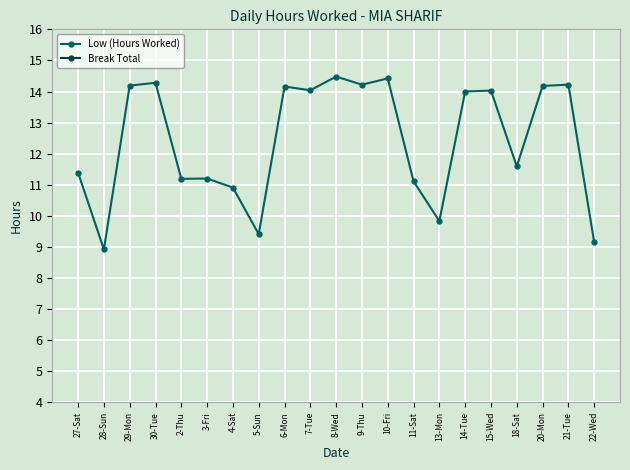

What is the total value across all series at 14-Tue?

14.0